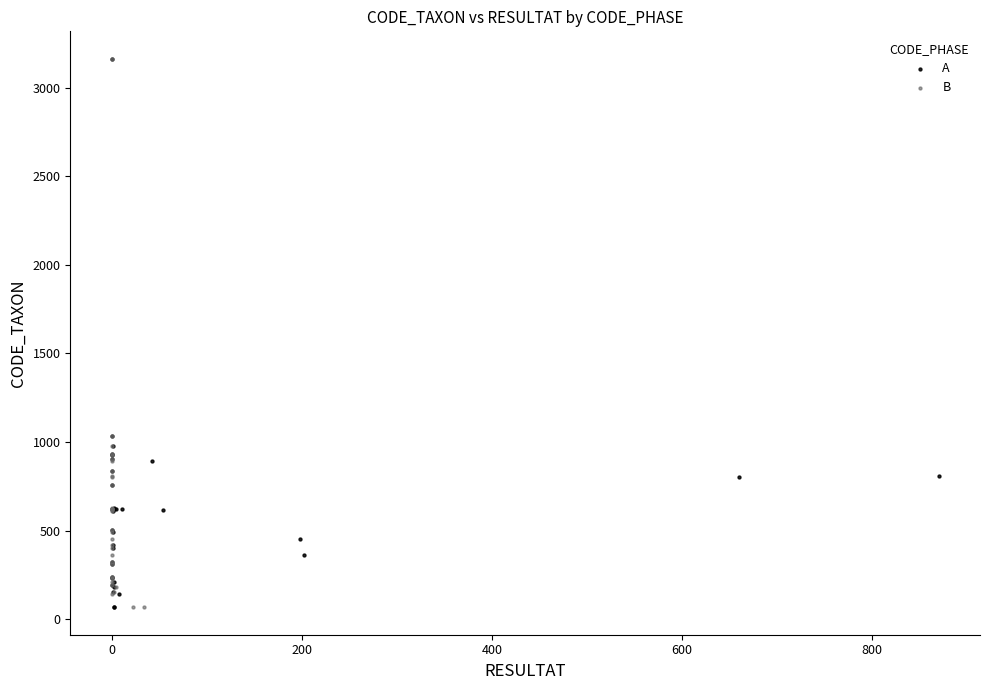

What are all the series names shown in the legend?

A, B